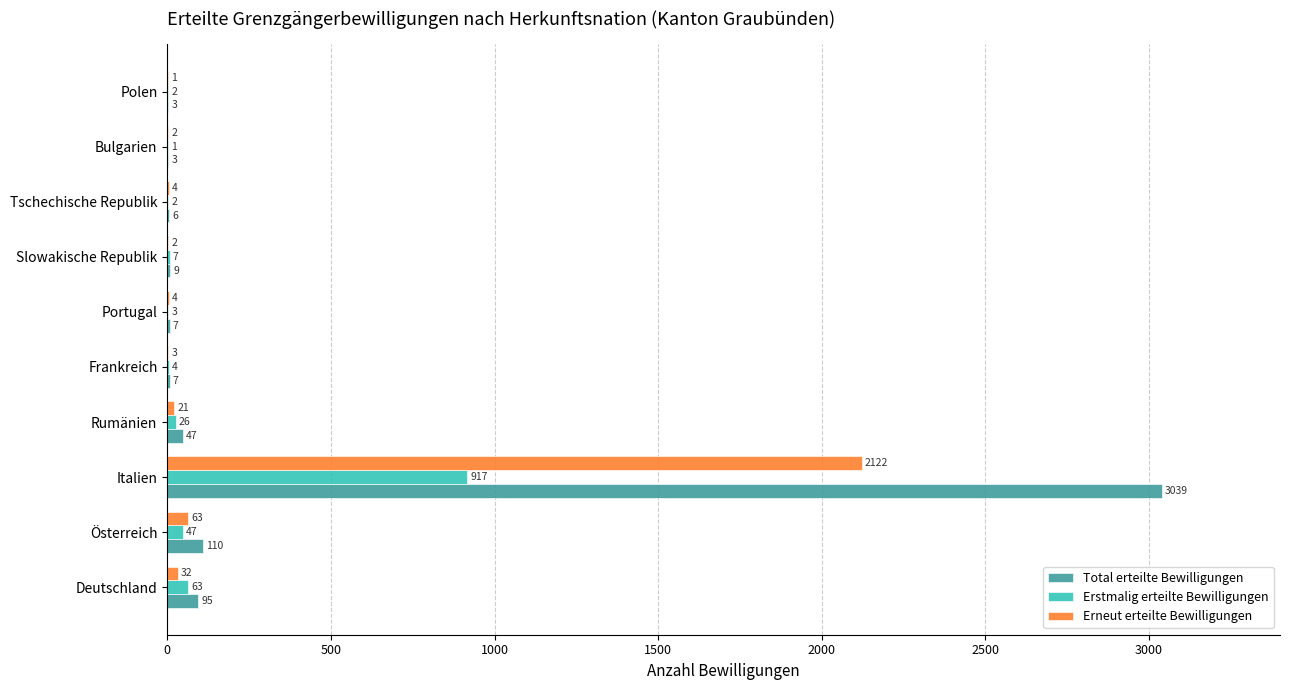

The value of Total erteilte Bewilligungen at Österreich is 110. True or false?

True